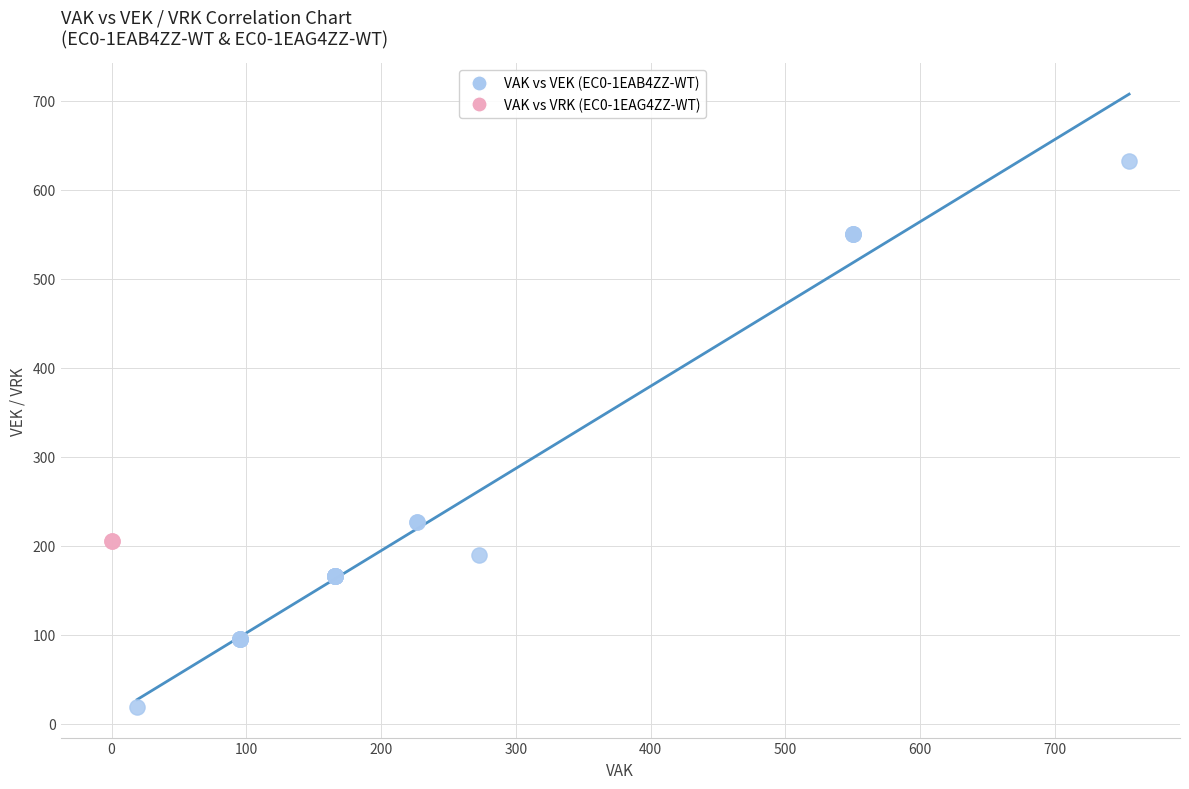

Which series contains the lowest Y value?

VAK vs VEK (EC0-1EAB4ZZ-WT)